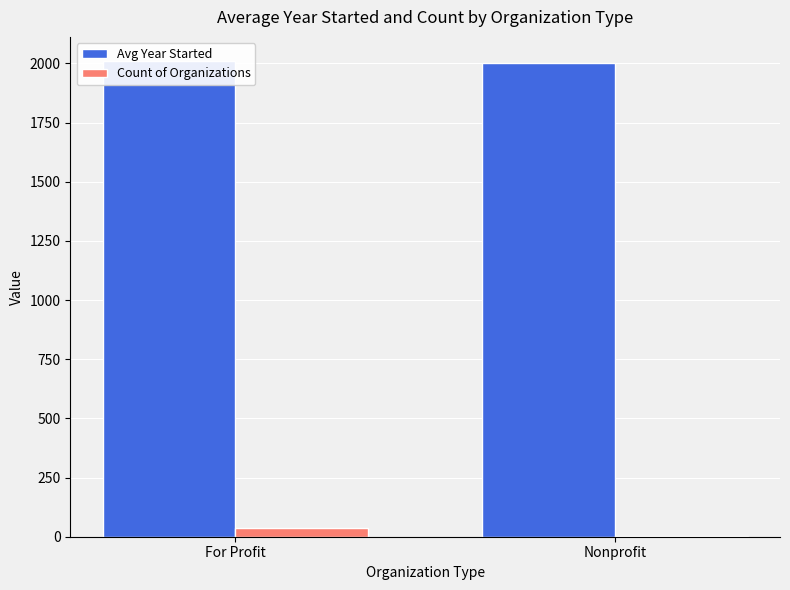

Which series has the widest spread of values?

Count of Organizations